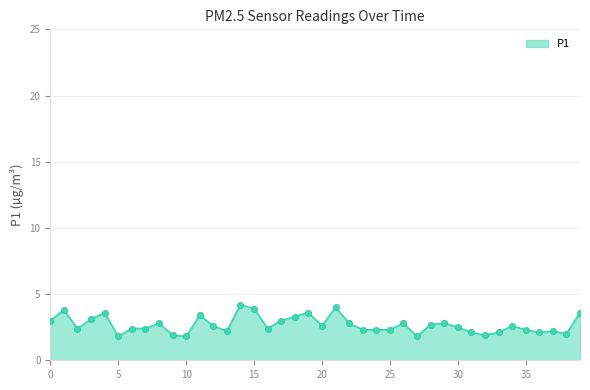

What is the difference between the maximum and minimum values?

2.4